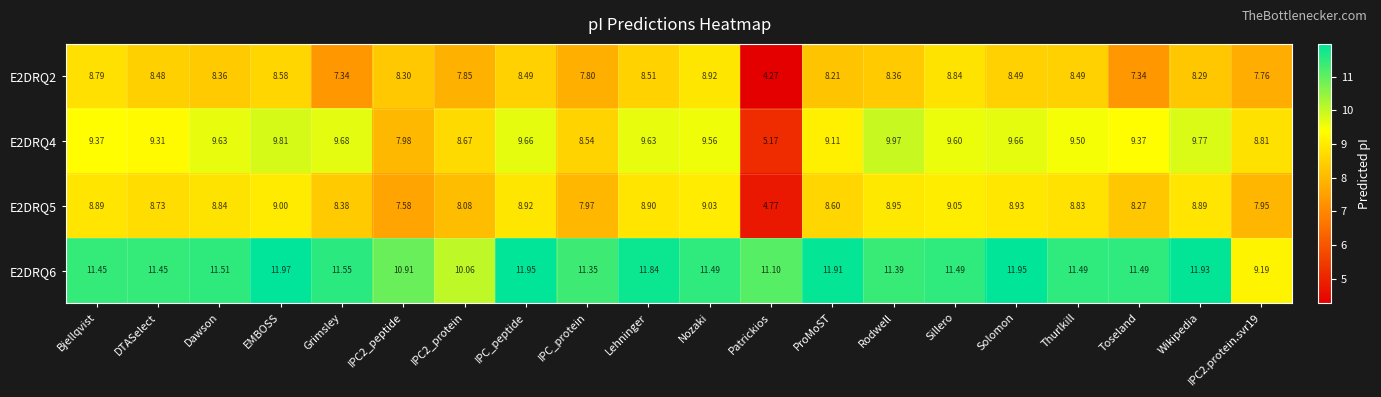

Count the number of data series in this chart.

4